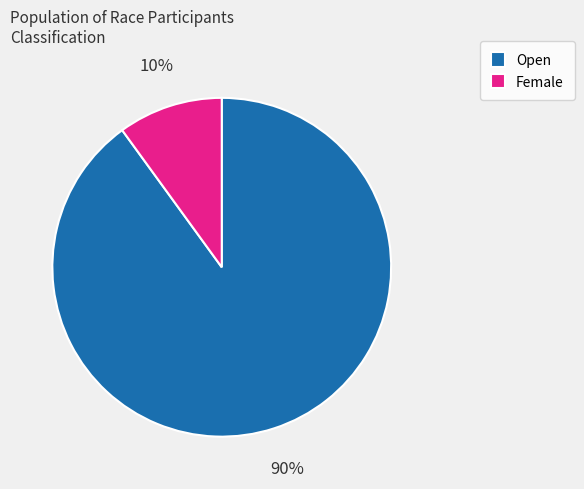

Is Open the majority of the pie?

Yes